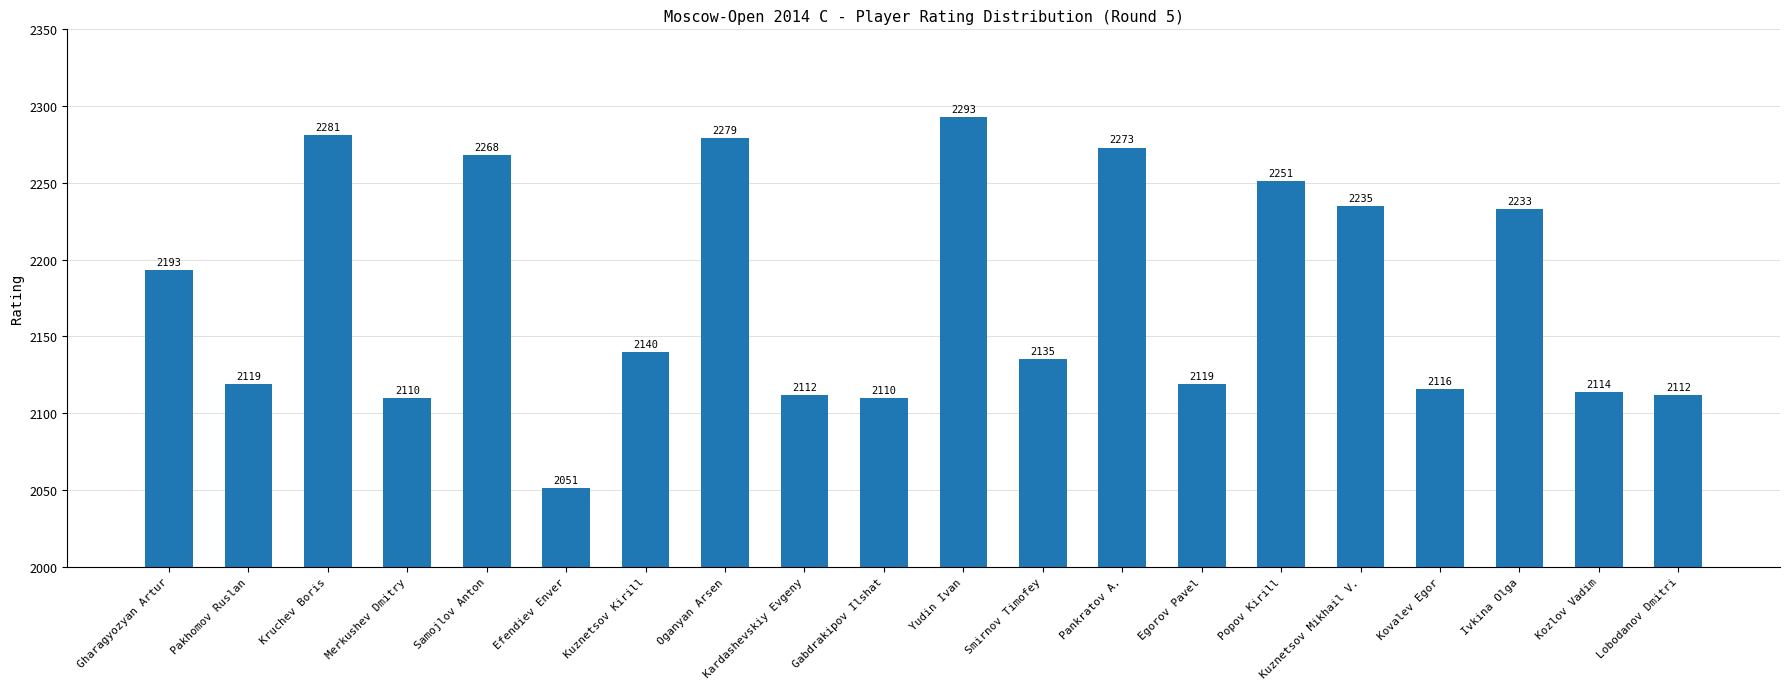

At which label does the data first exceed 2140?

Gharagyozyan Artur